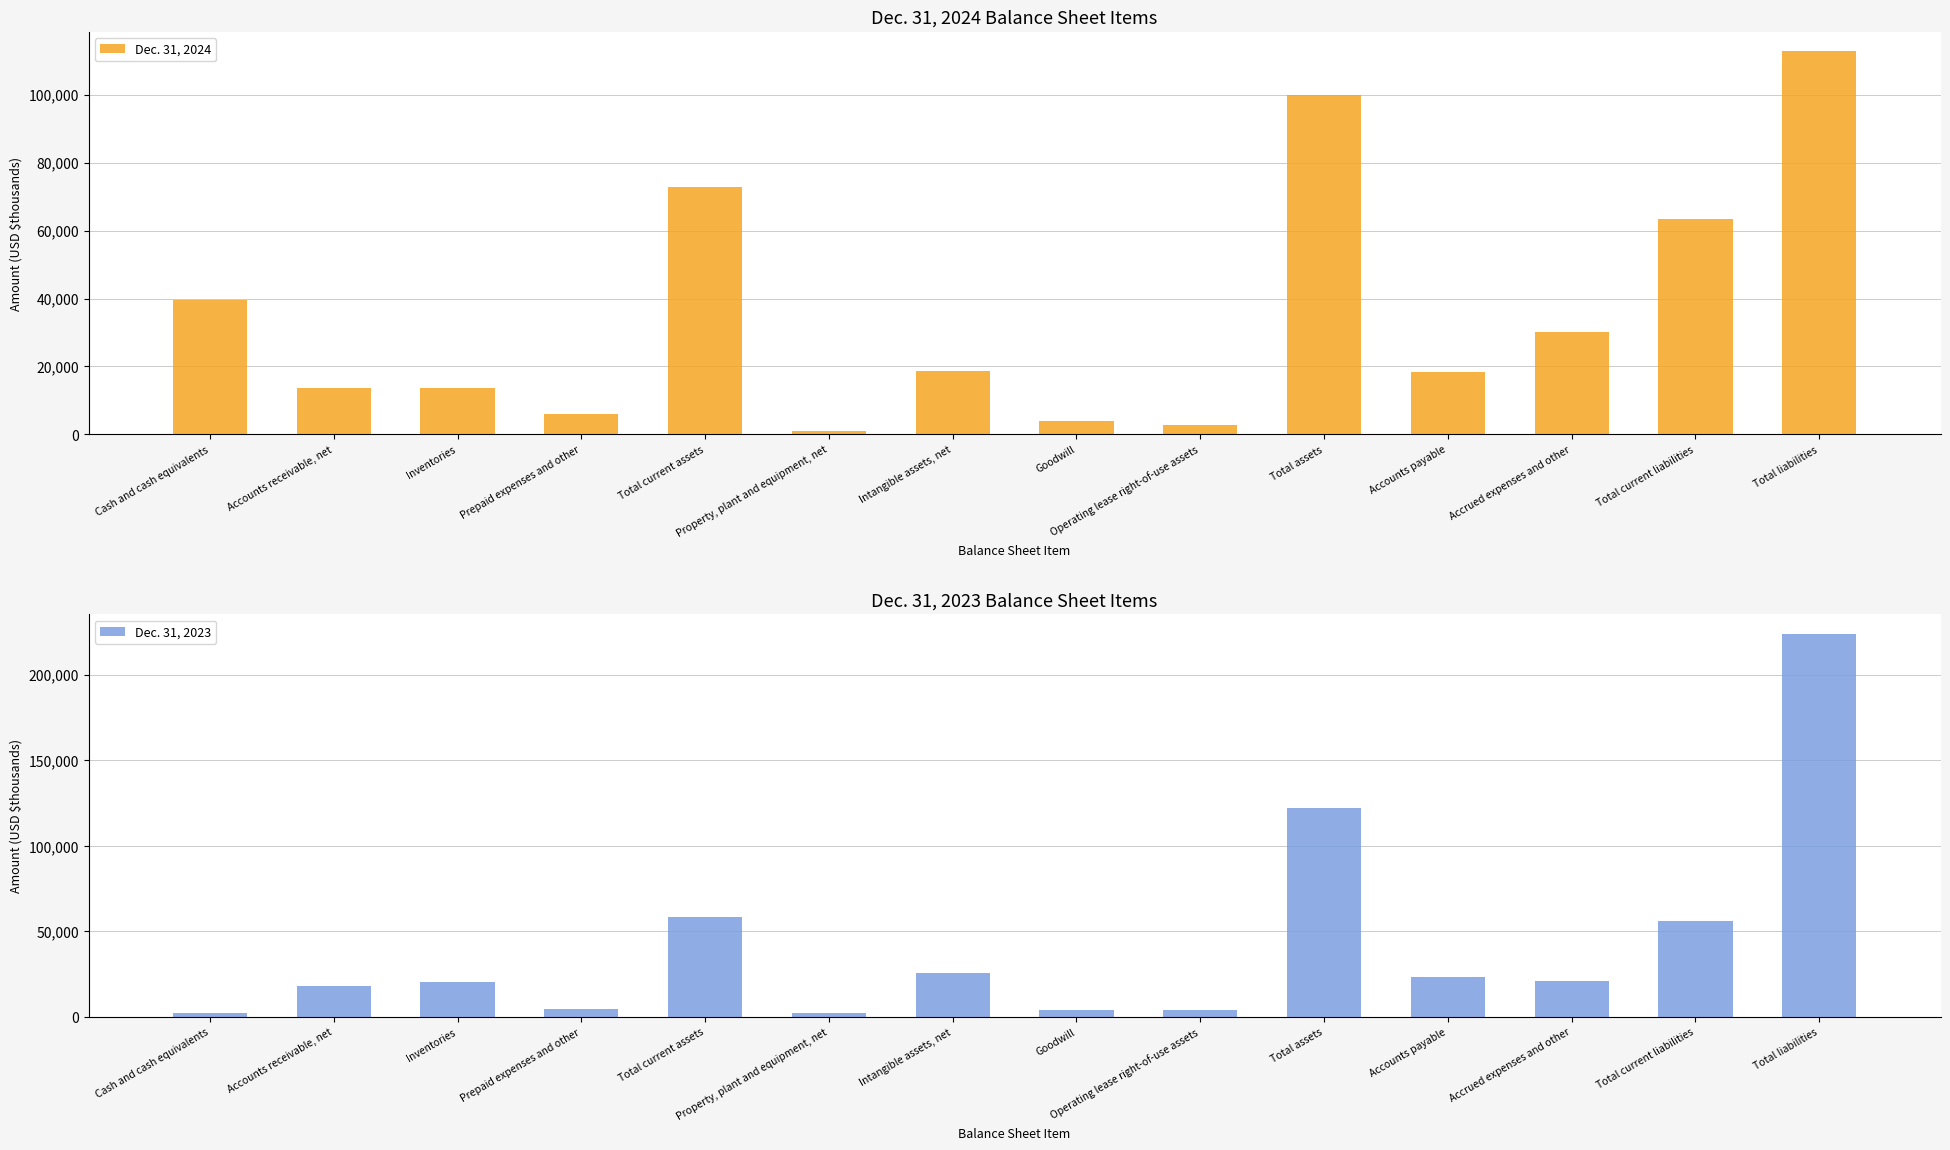

How many series are shown in this chart?

2